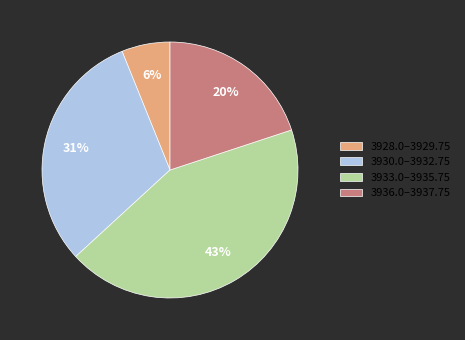

Is there a majority slice in this chart?

No